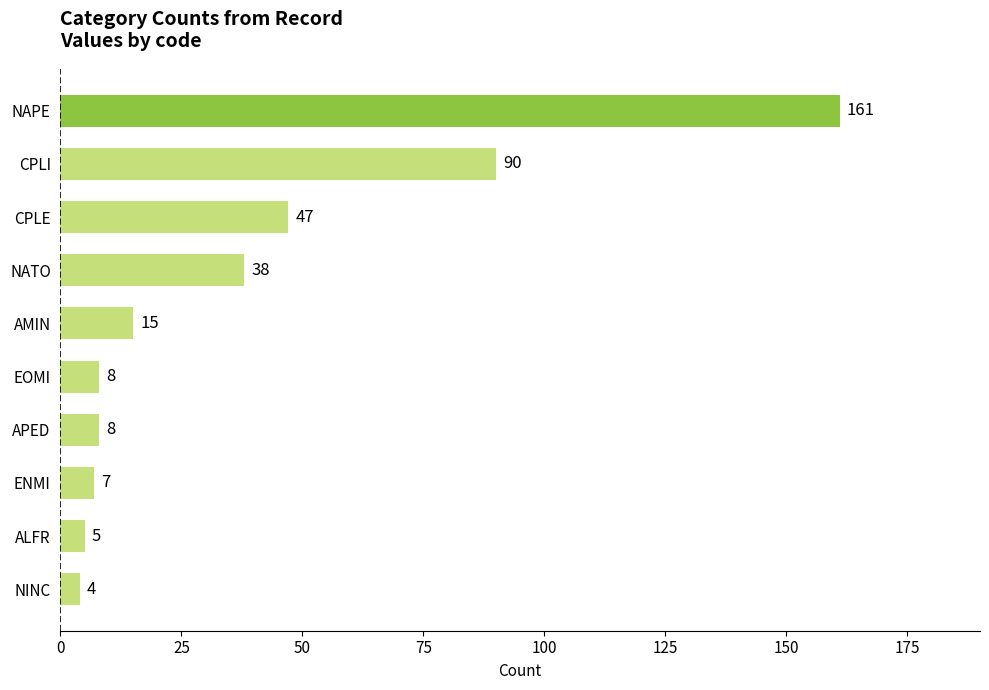

At which label is the value closest to 82?

CPLI